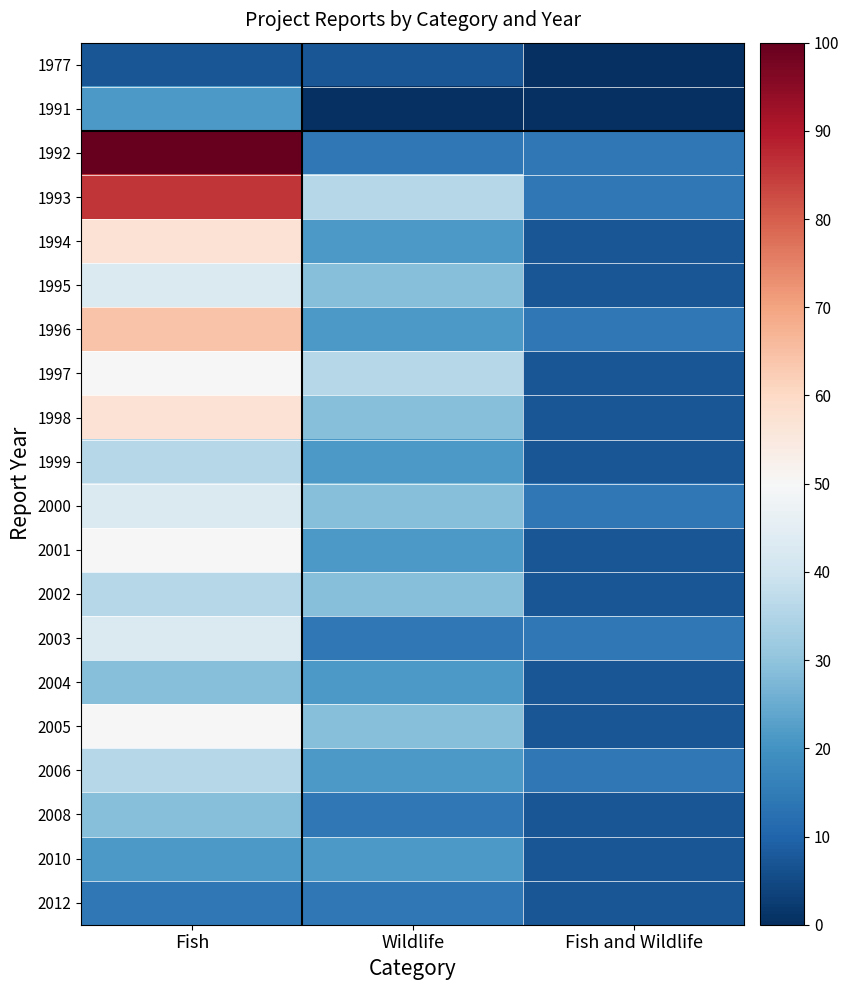

At how many categories does at least one series exceed 97?

1